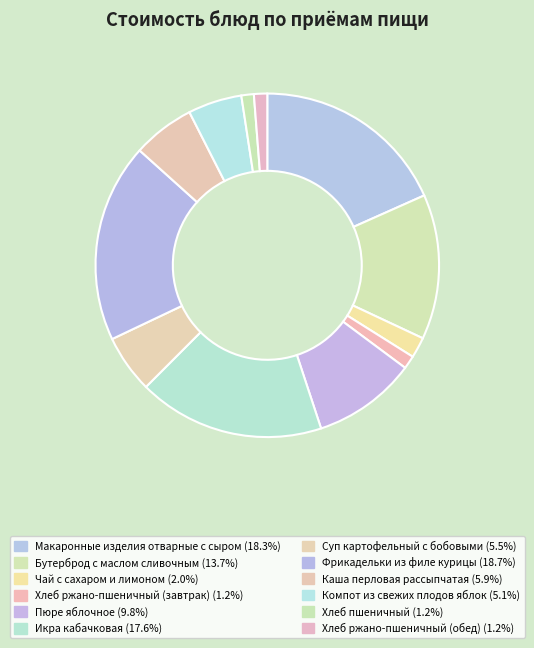

The Бутерброд с маслом сливочным slice represents 26% of the pie. True or false?

False